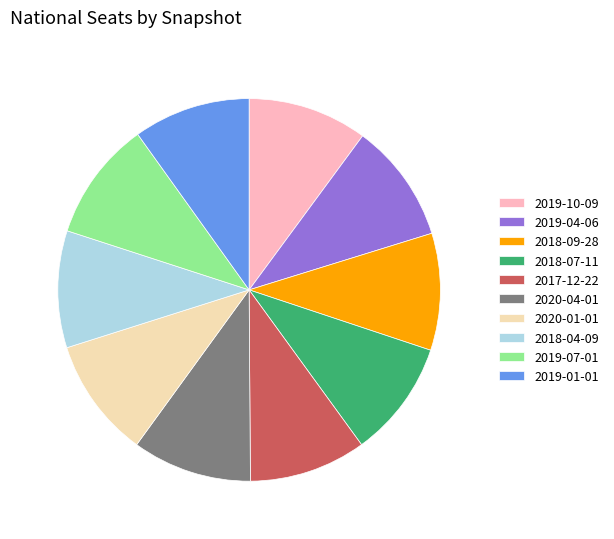

The 2019-07-01 slice represents 10% of the pie. True or false?

True